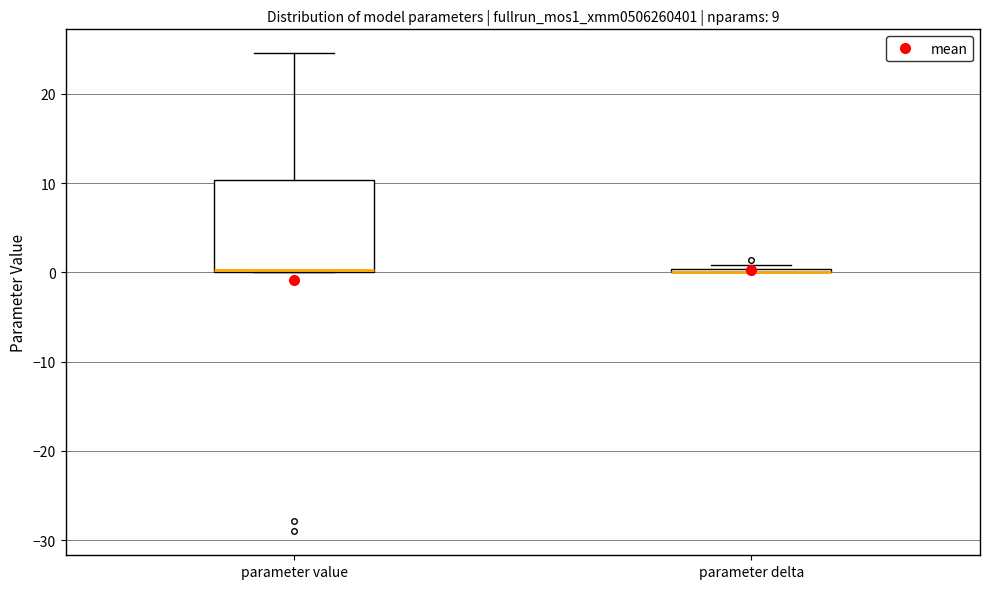

Which box is the tallest, from its lower edge to its upper edge?

parameter value